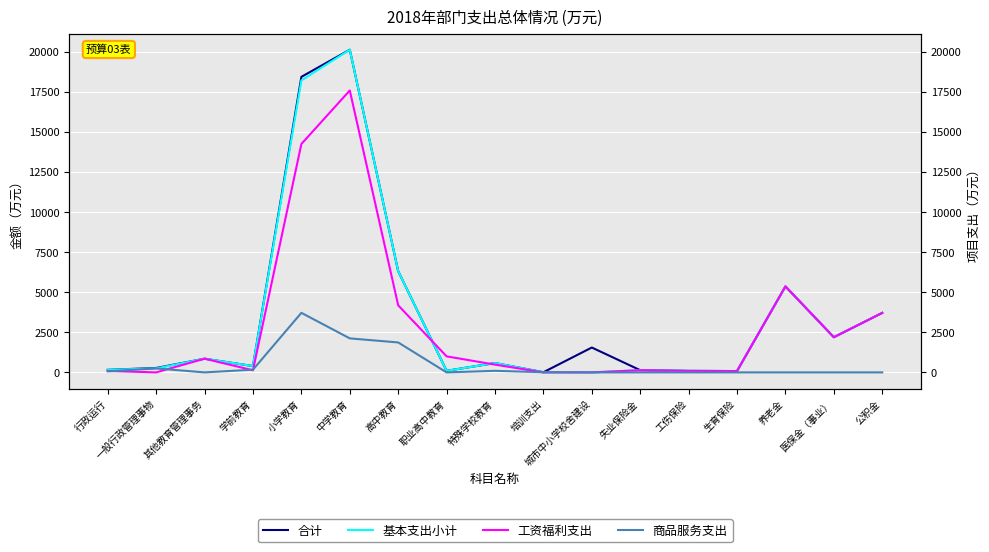

Which has a higher value, 高中教育 or 小学教育?

小学教育